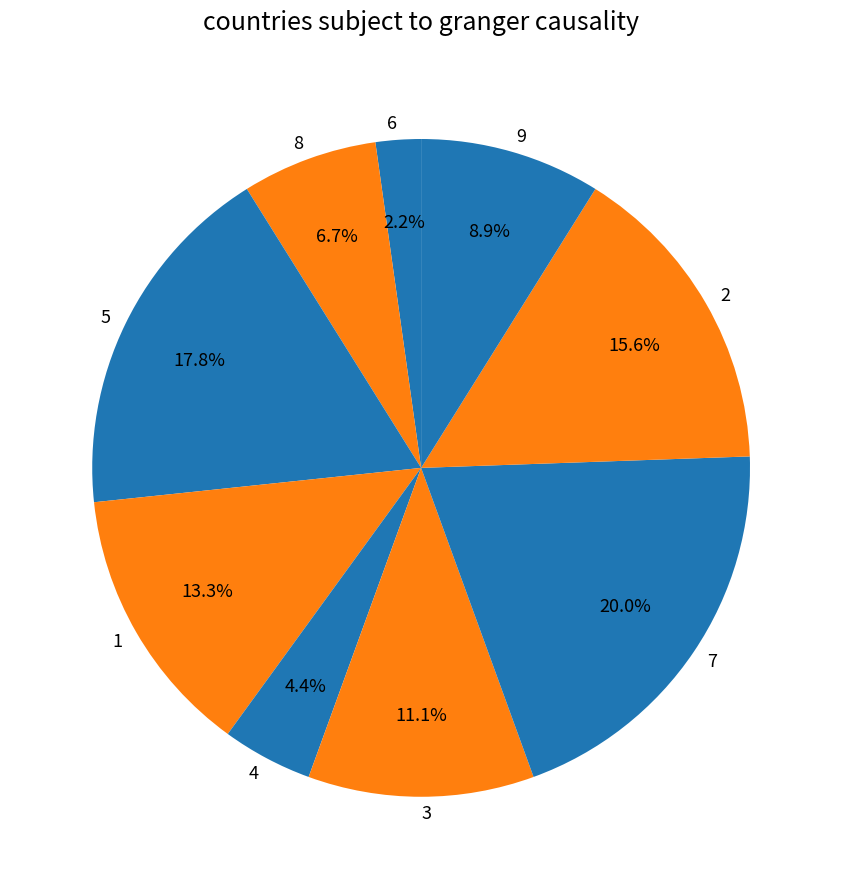

To the nearest percent, what is the difference between the largest and smallest slice percentages?

18%